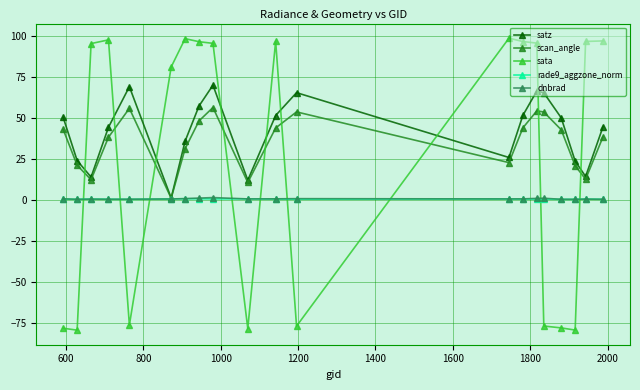

After their last crossing, which series has the higher values: scan_angle or sata?

sata